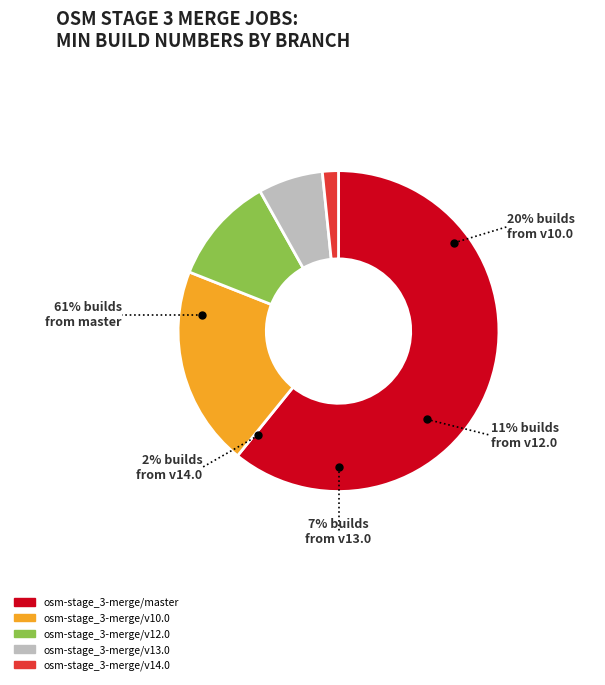

True or false: osm-stage_3-merge/v14.0 accounts for 1% of the total.

False